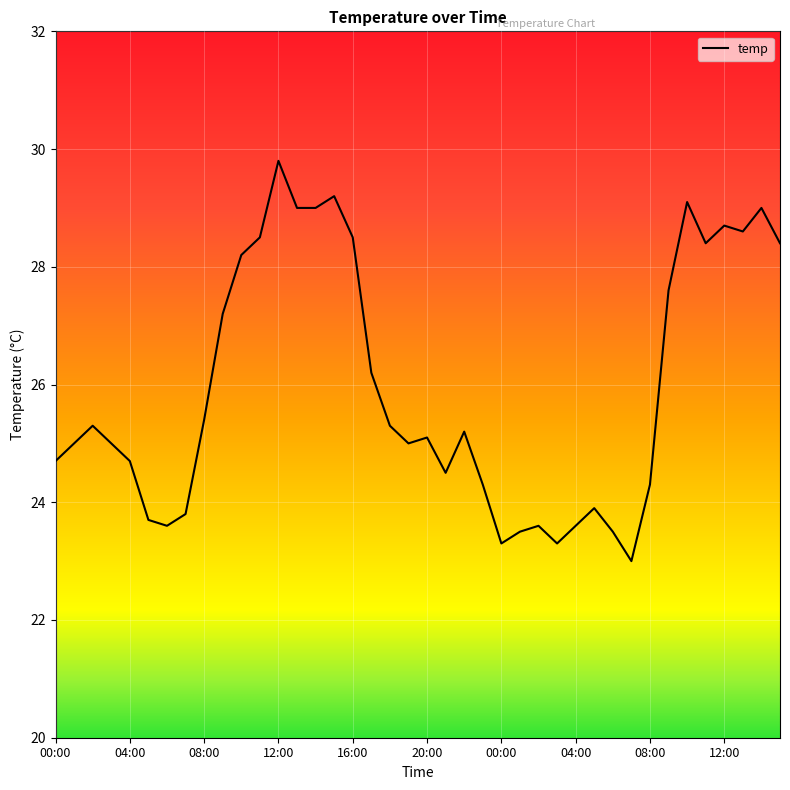

What is the difference between the maximum and minimum values?

6.8